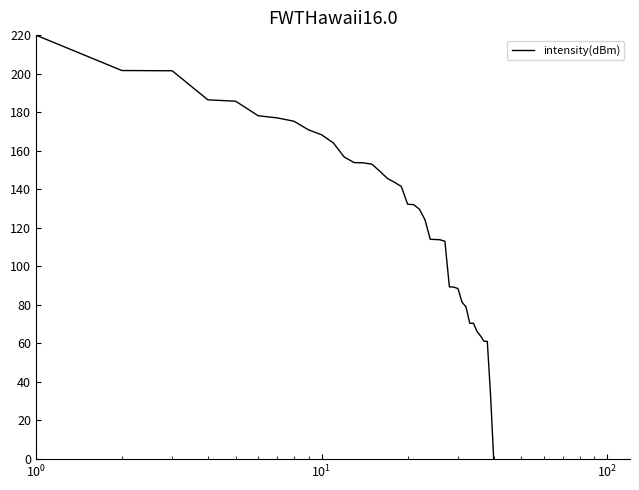

What is the average value?

126.2